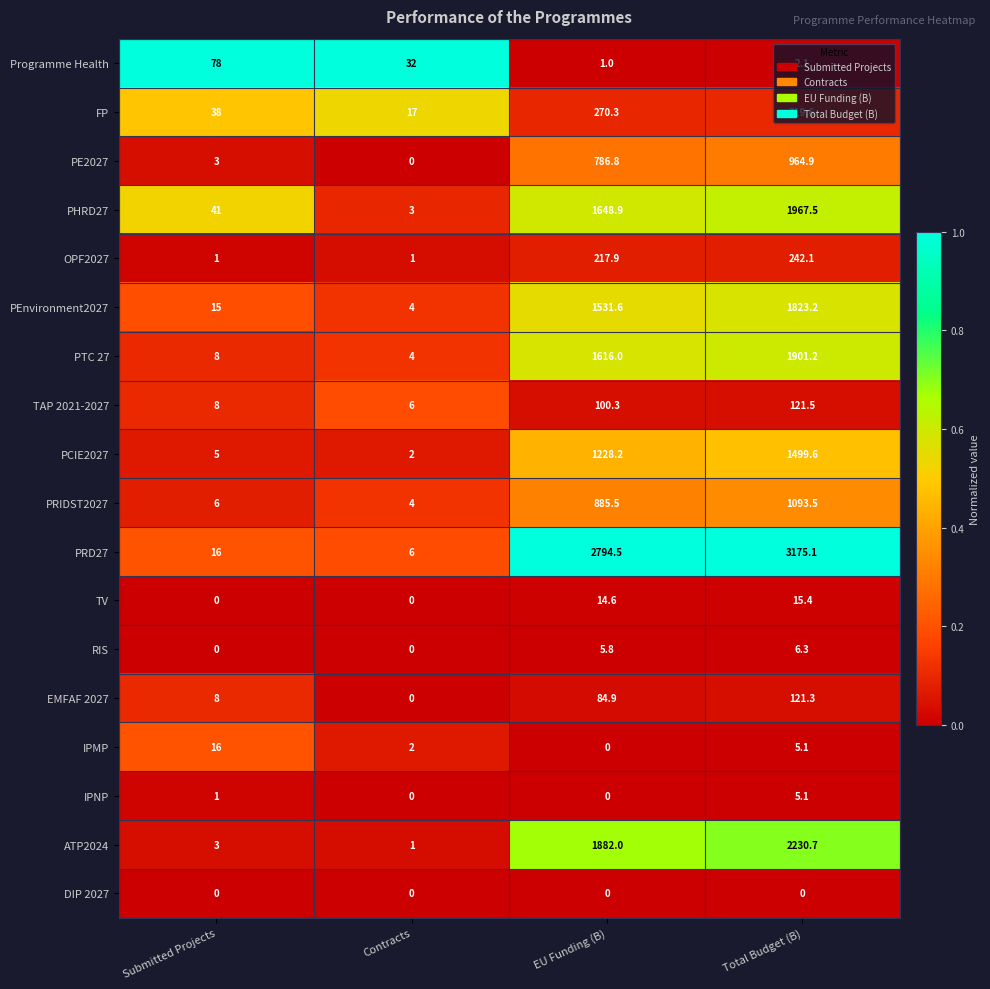

The OPF2027 series shows 242.1 at Total Budget (B). True or false?

True